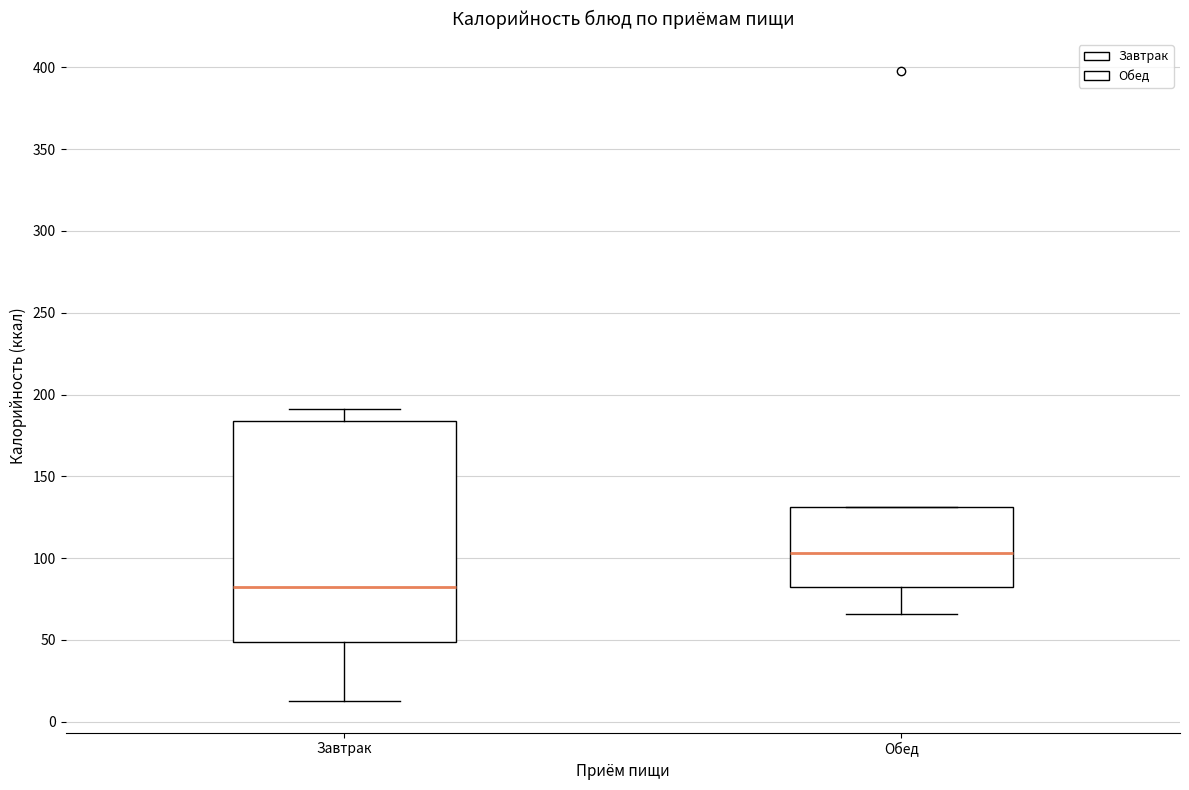

Comparing the boxes themselves (not the whiskers), which one is the tallest?

Завтрак